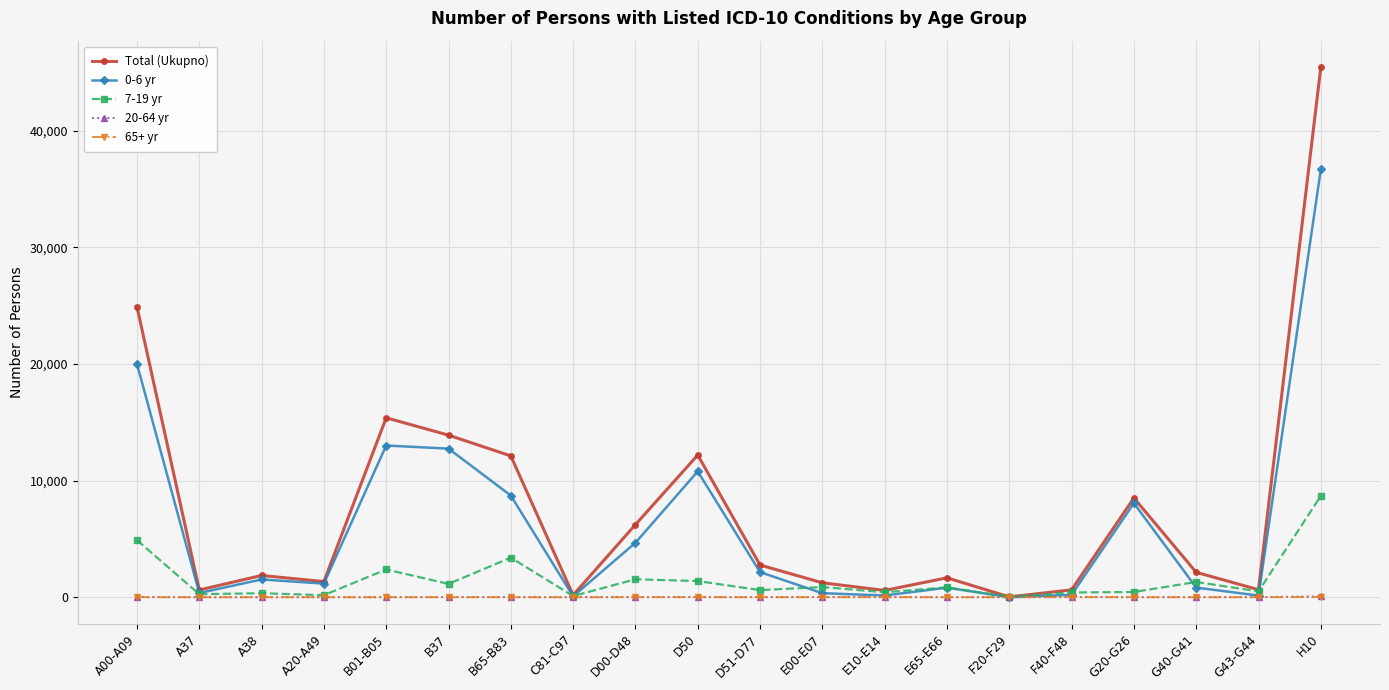

Which category has the highest value across all series?

H10